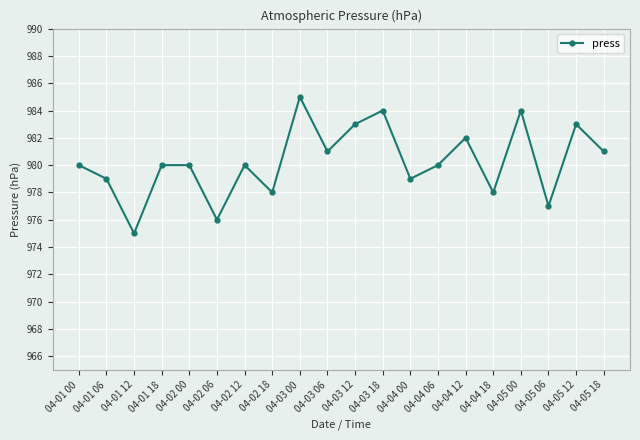

What is the average value?

980